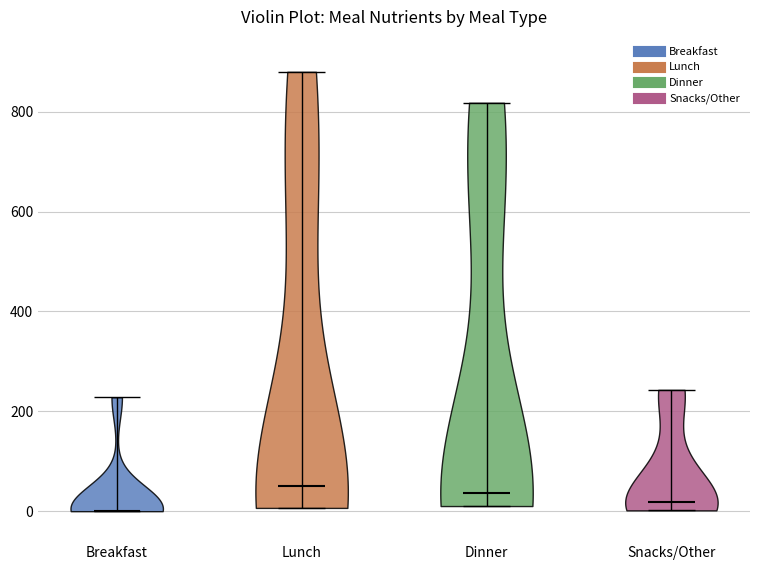

What is the lowest point the violin for Breakfast reaches on the y-axis? The values are not printed on the chart, so give them approximately, as read against the axis.

0